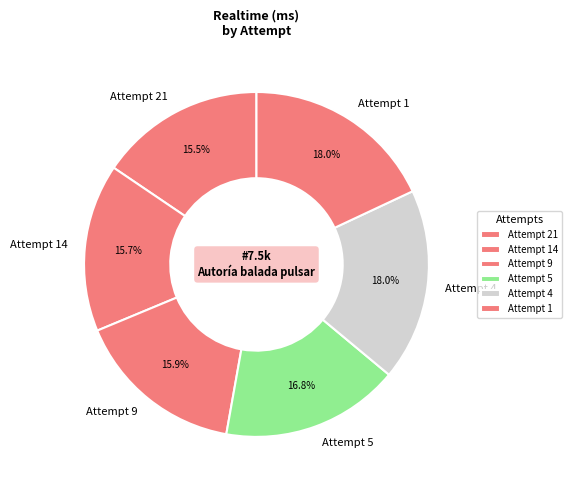

How much of the chart is everything except Attempt 5?

83.2%